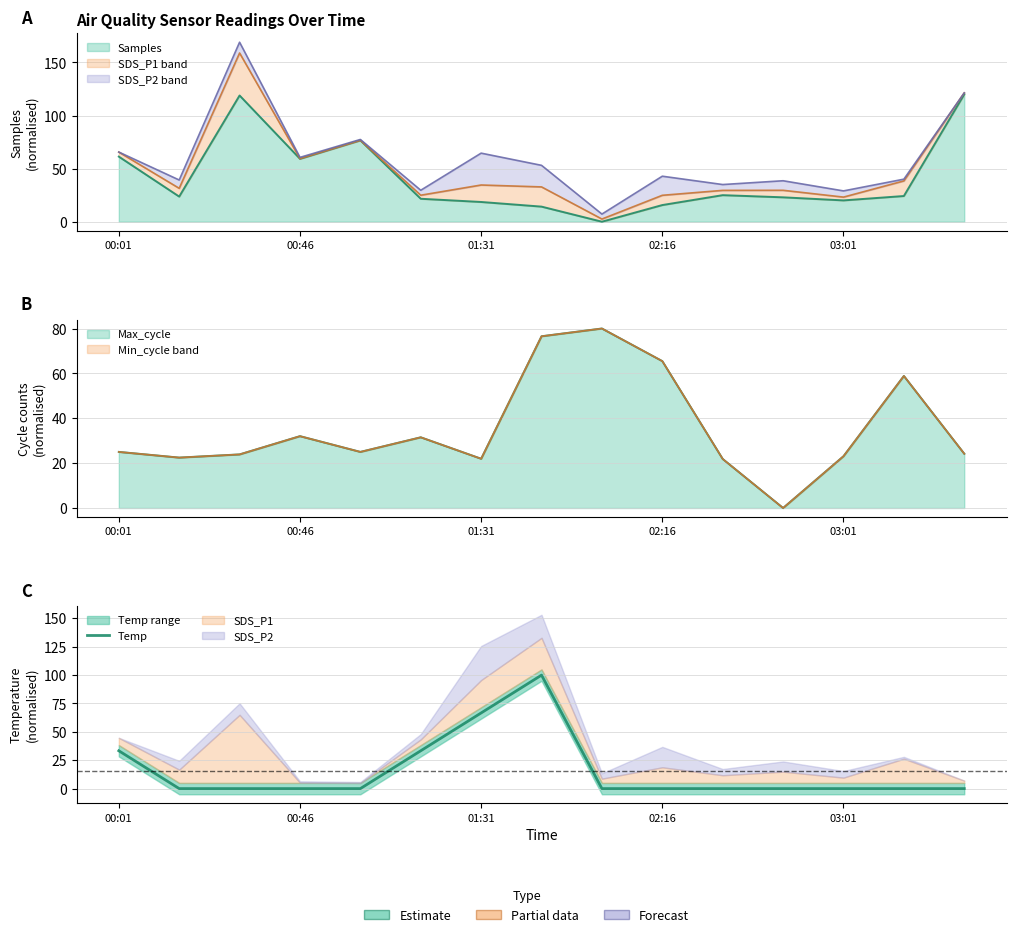

Count the number of categories in the chart.

15